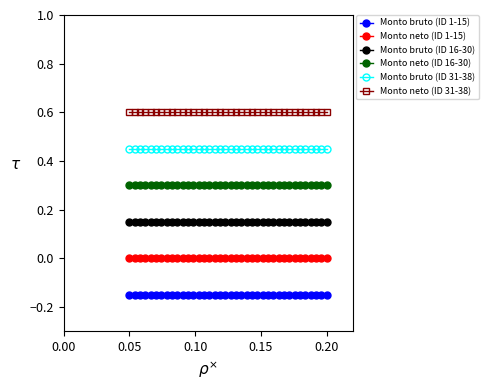

What is the maximum value shown in the chart?

0.6